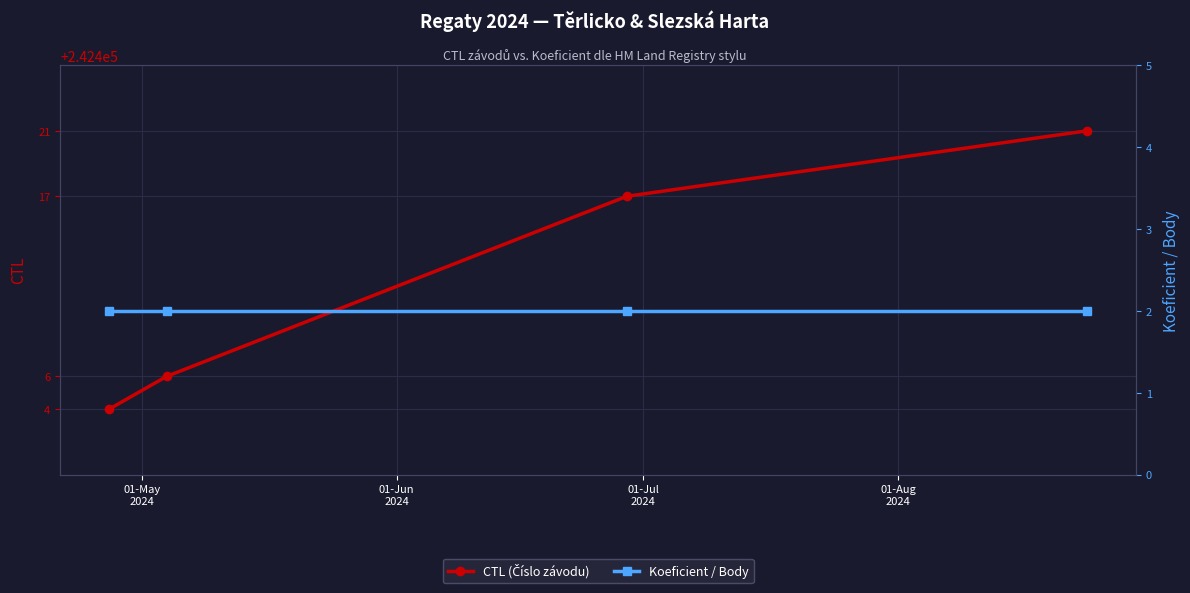

Which has a higher value, 01-May
2024 or 01-Aug
2024?

01-Aug
2024